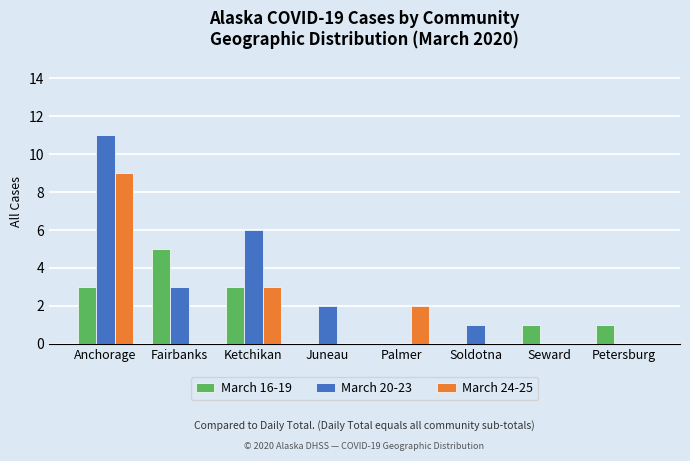

Is it true that March 16-19 equals 3 at Anchorage?

True